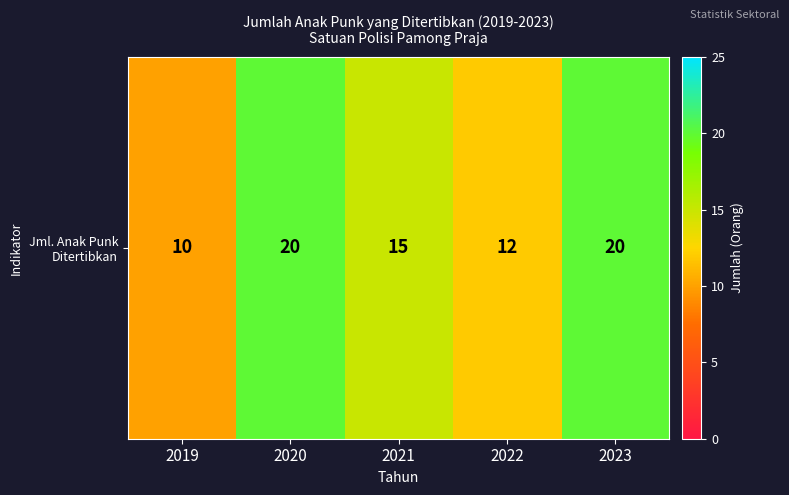

What is the greatest value displayed?

20